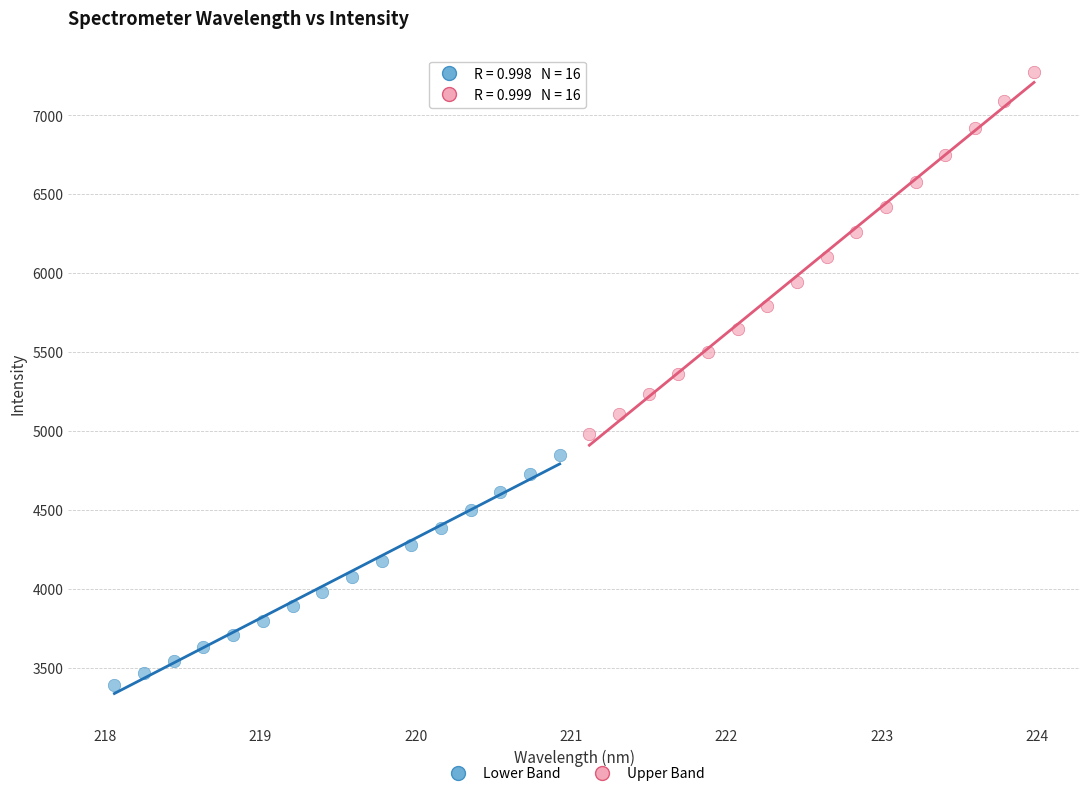

Which series has the widest spread of Y values?

Upper Band